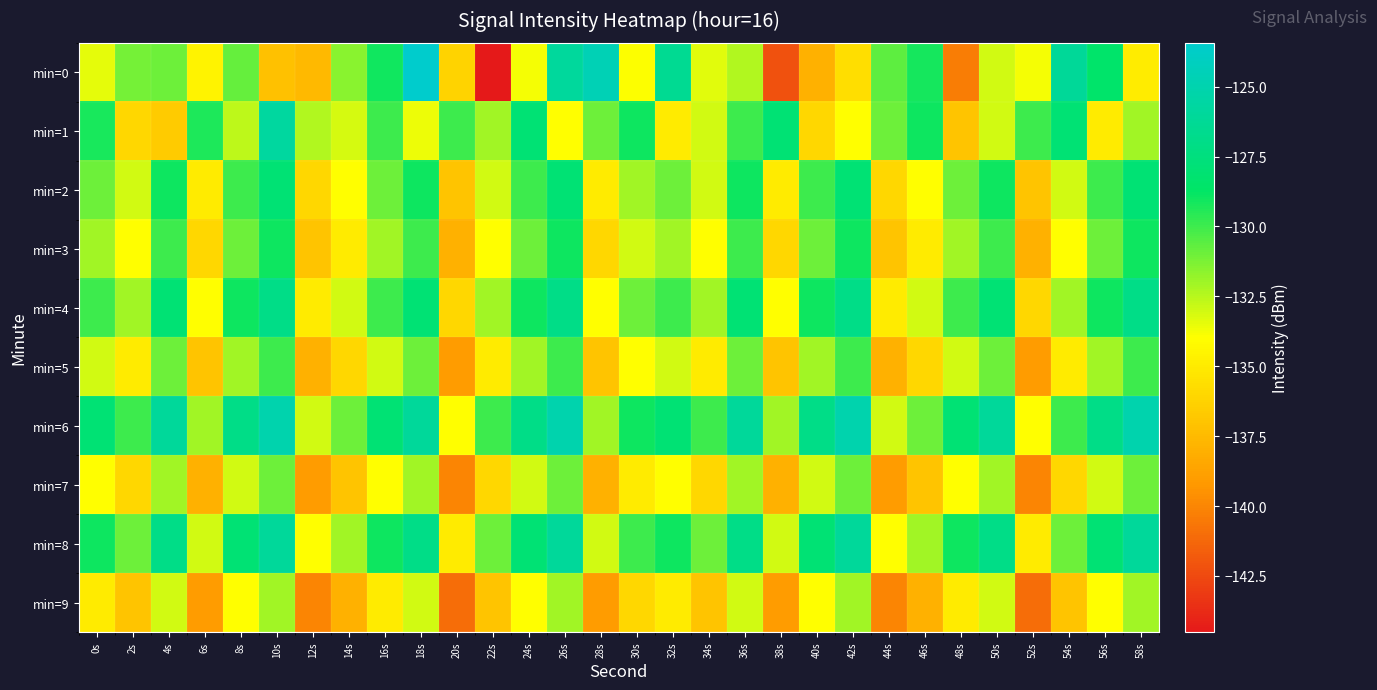

What is the minimum value shown in the chart?

-144.5